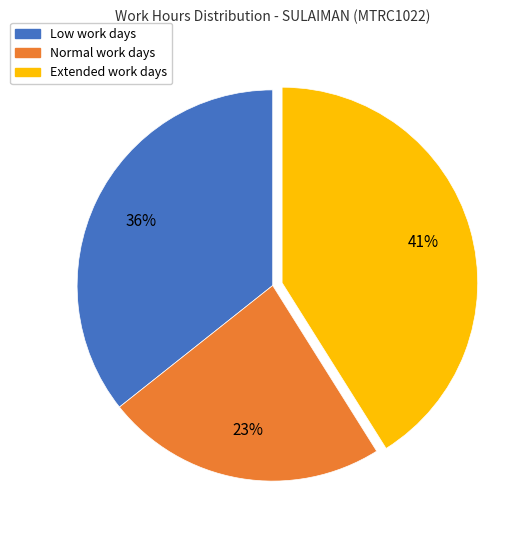

To the nearest percent, what is the average slice percentage?

33%